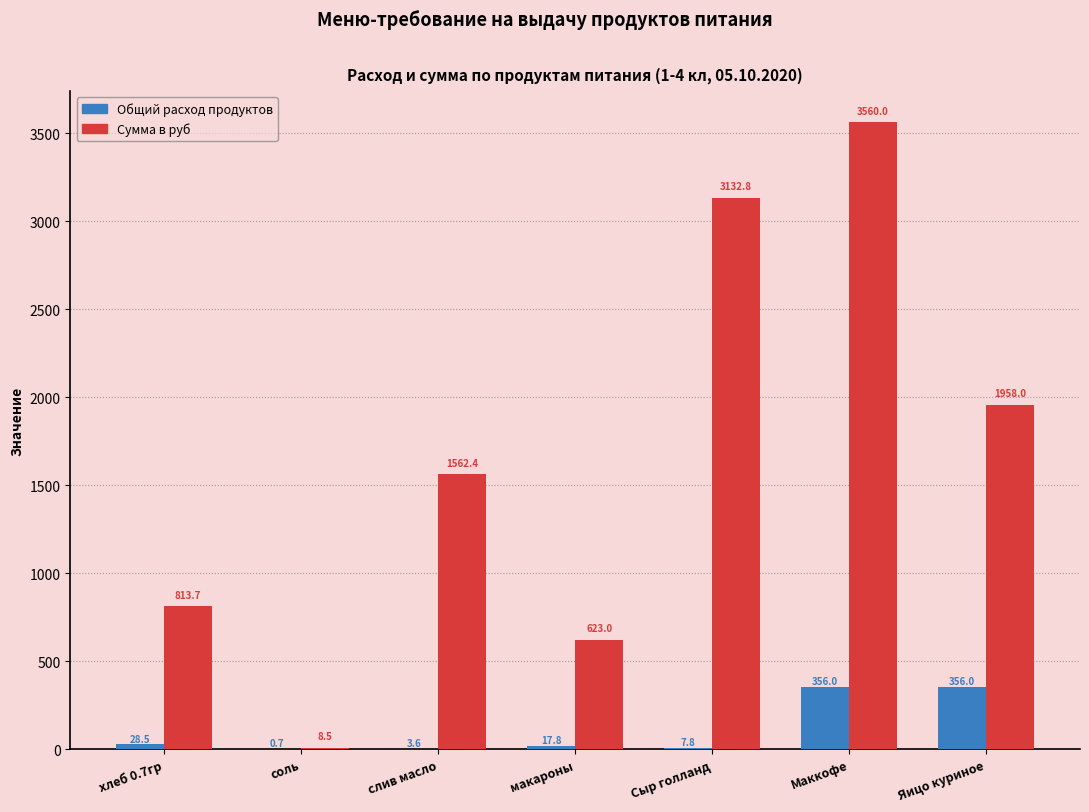

At which category is the sum across all series the highest?

Маккофе